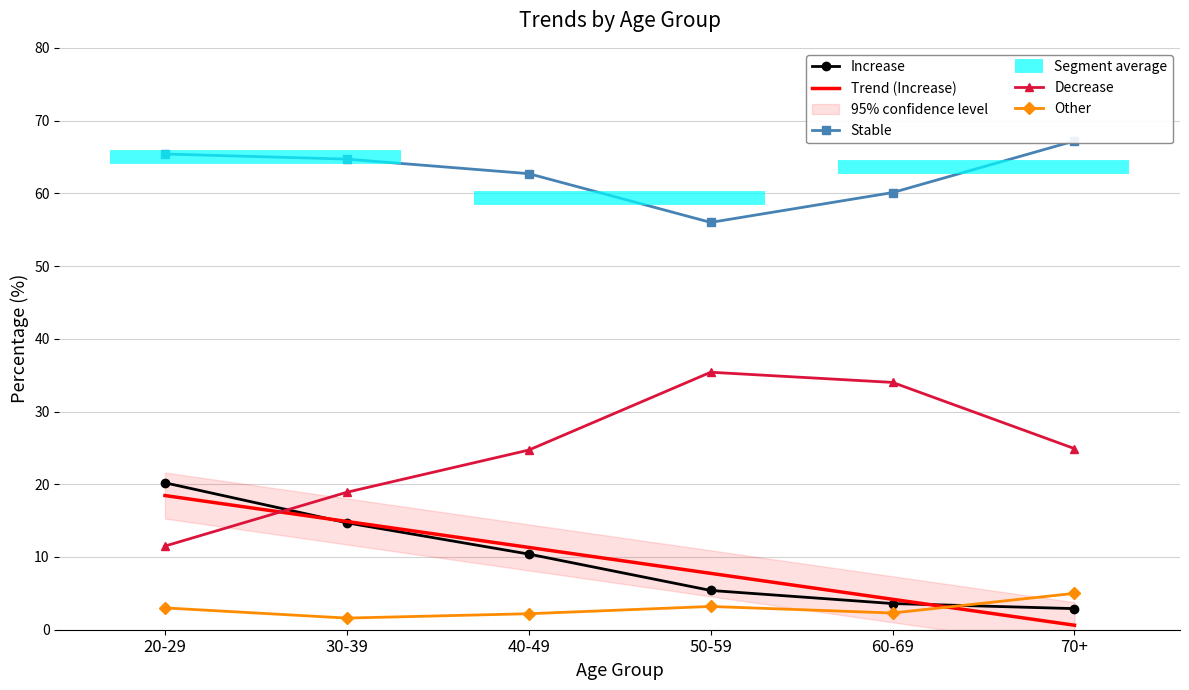

At which category does the chart reach its minimum across all series?

30-39